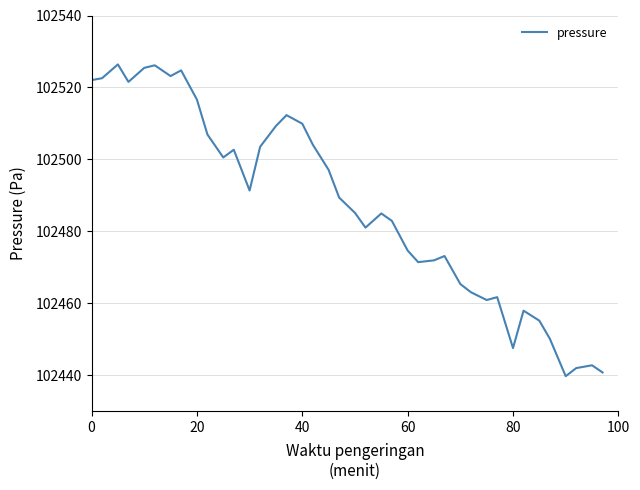

What is the minimum value shown in the chart?

102439.8